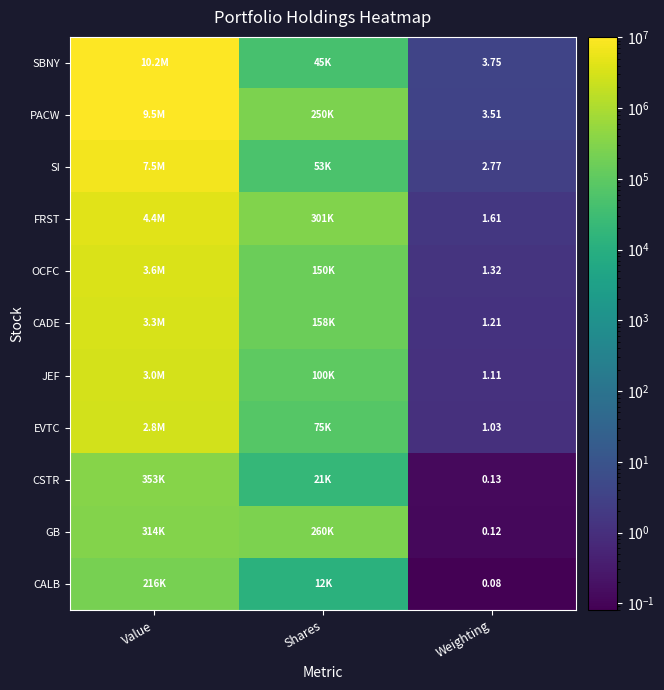

At Weighting, list the series in order from smallest to largest.

CALB, GB, CSTR, EVTC, JEF, CADE, OCFC, FRST, SI, PACW, SBNY